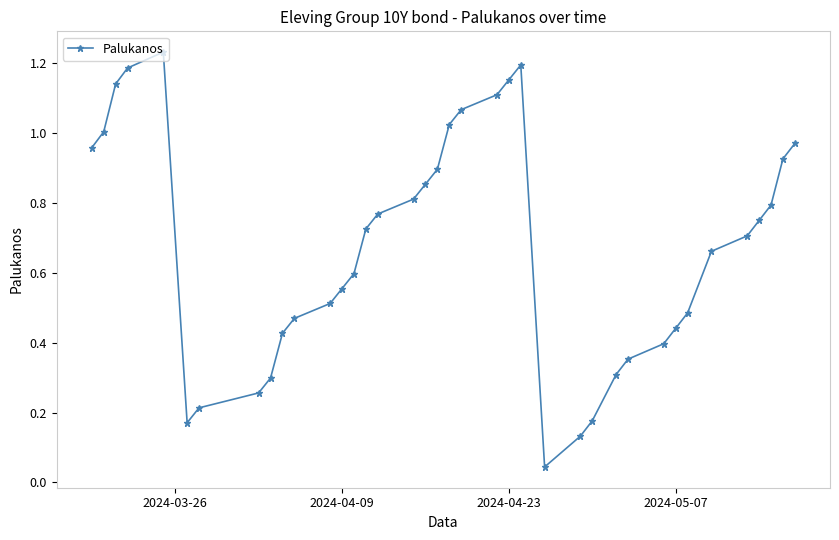

How many points are lower than both their immediate neighbors (excluding endpoints)?

2